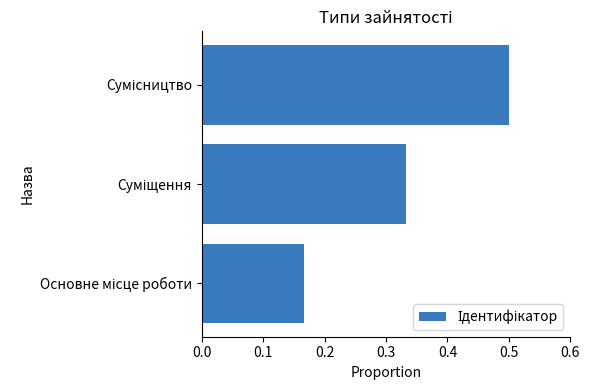

Count the number of data series in this chart.

1